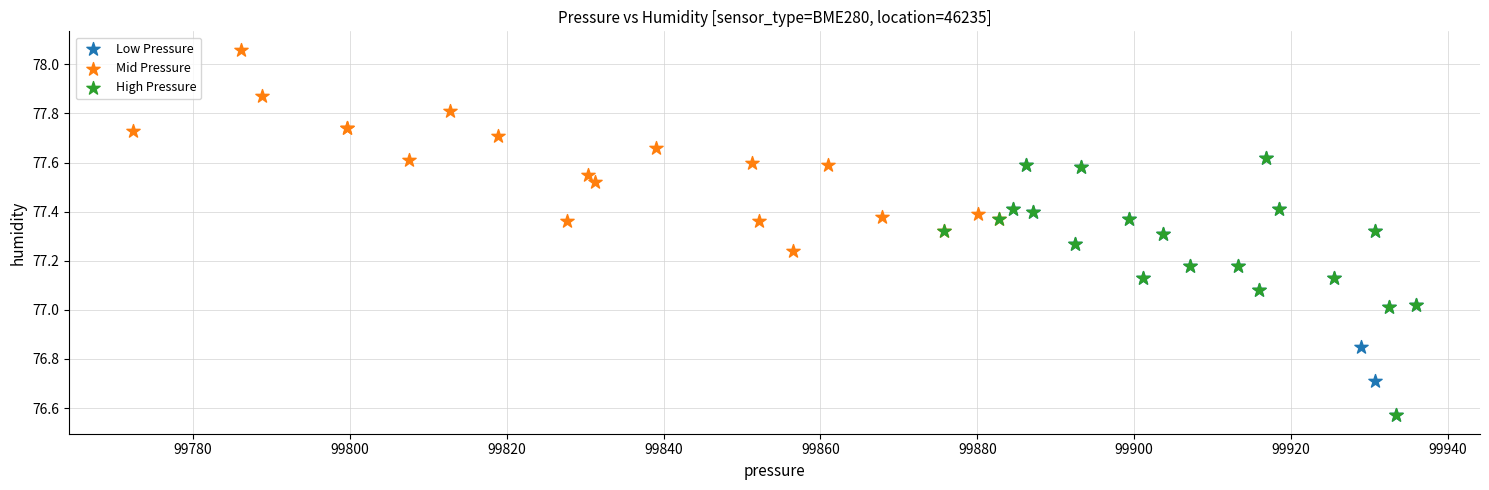

Which series contains the highest Y value?

Mid Pressure